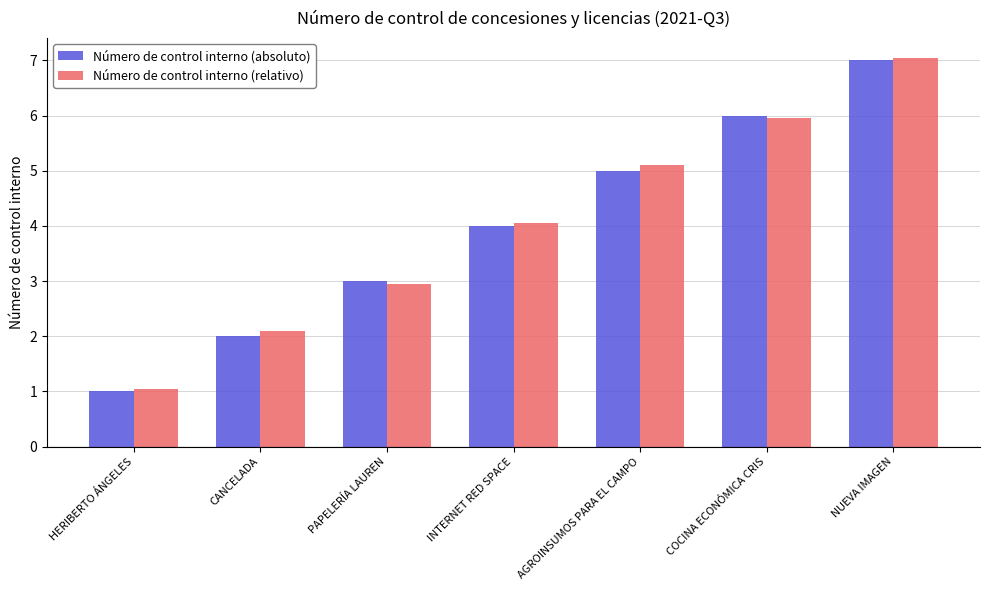

How many bars are there in total?

14